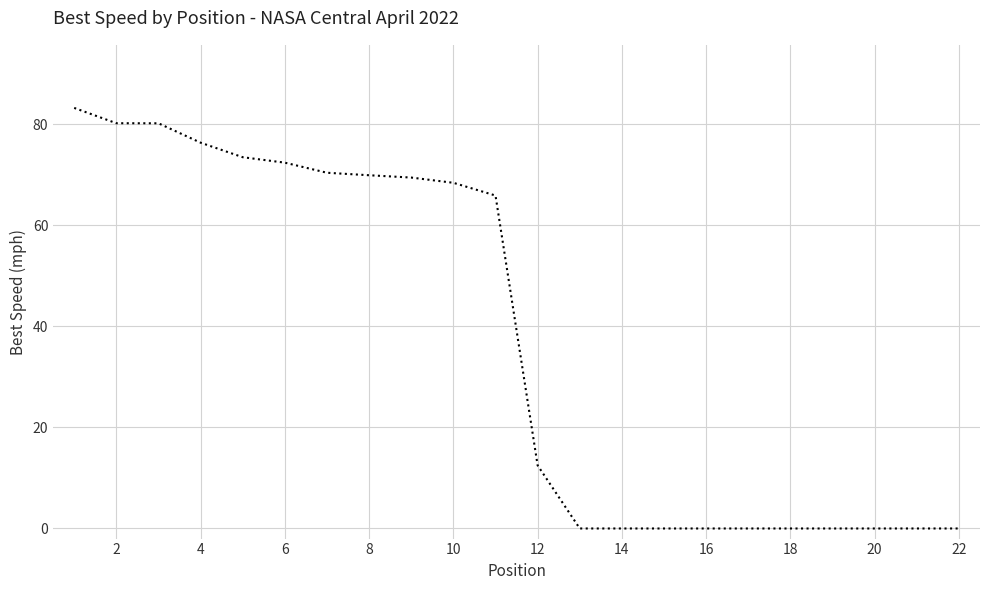

What is the maximum value shown in the chart?

83.2